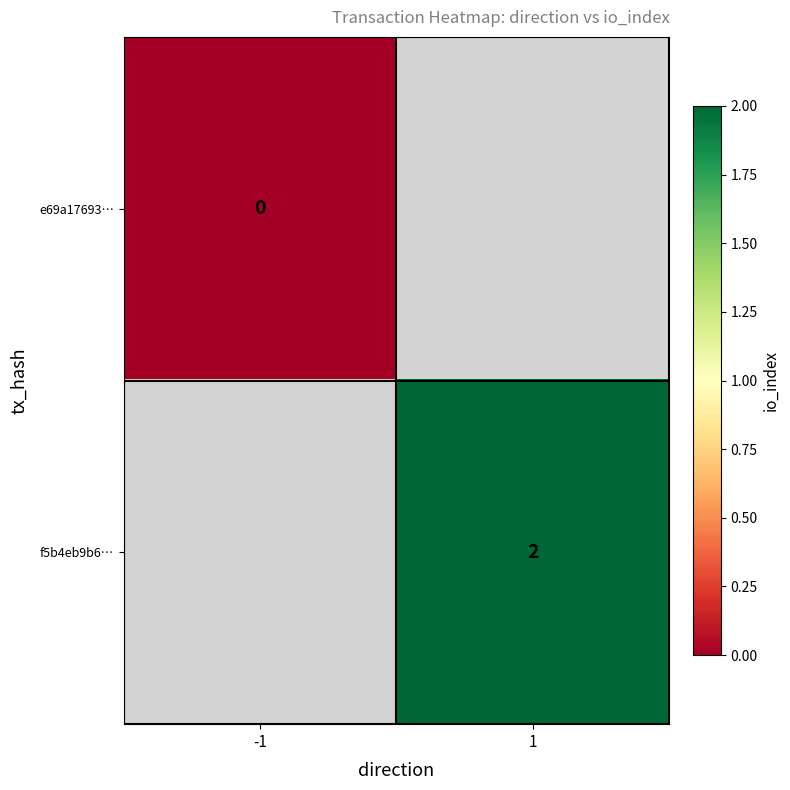

Is it true that f5b4eb9b6… equals 2 at 1?

True